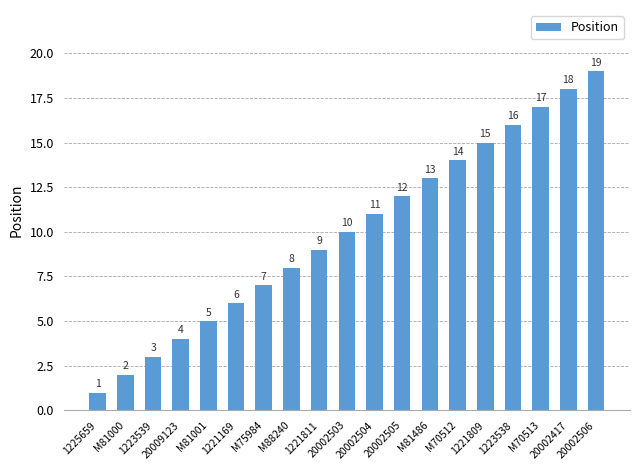

How many values are below 10?

9